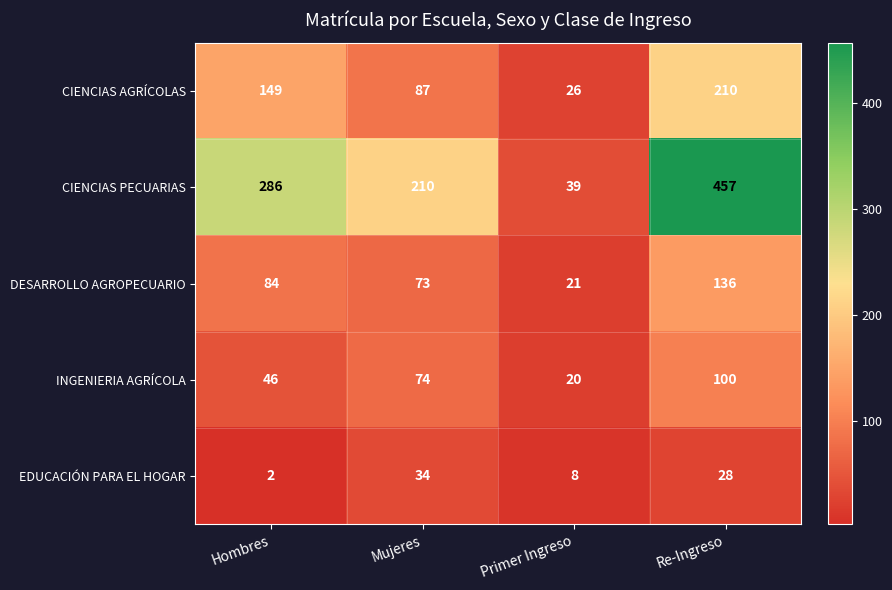

Which series has the widest spread of values?

CIENCIAS PECUARIAS